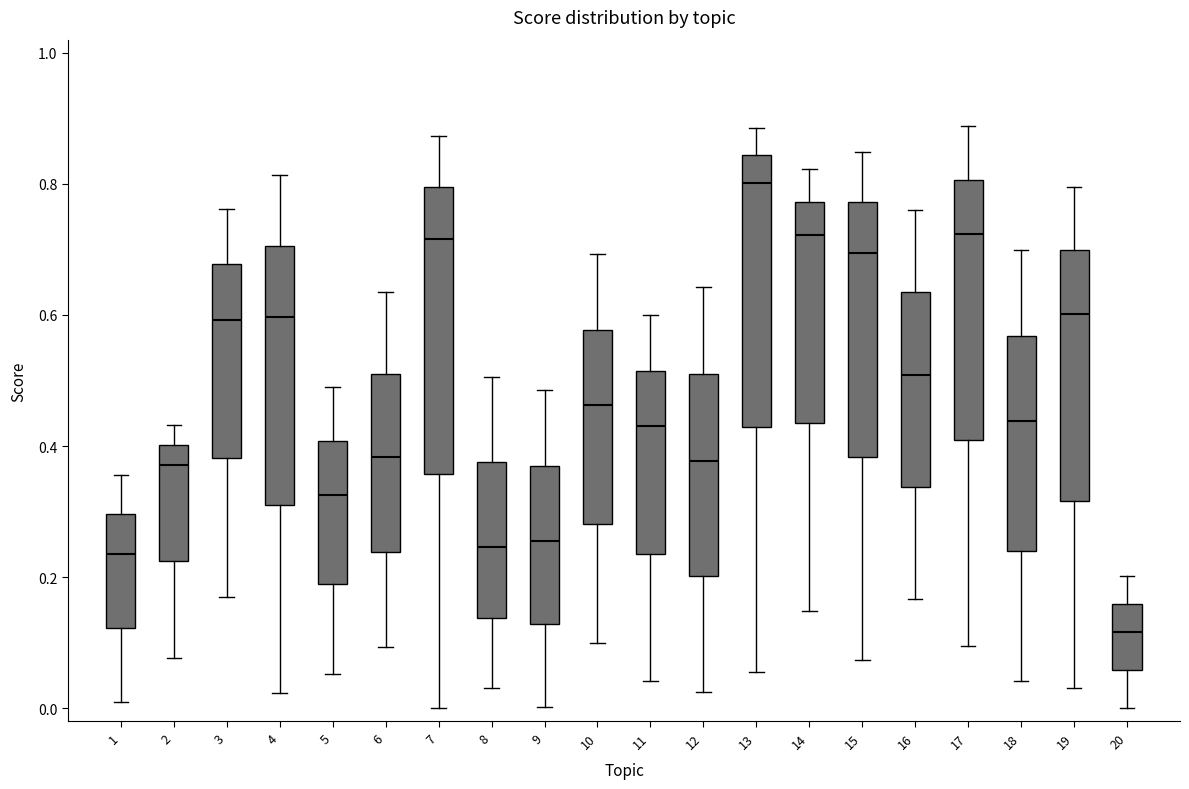

Reading left to right, read every box against the y-axis: the position of its median line, the range the box covers, and the ends of its whiskers. The values are not printed on the chart, so give them approximately, as read against the axis.

1: median 0.24, box 0.12 to 0.30, whiskers 0.00 to 0.36
2: median 0.38, box 0.22 to 0.40, whiskers 0.08 to 0.44
3: median 0.60, box 0.38 to 0.68, whiskers 0.16 to 0.76
4: median 0.60, box 0.32 to 0.70, whiskers 0.02 to 0.82
5: median 0.32, box 0.18 to 0.40, whiskers 0.06 to 0.48
6: median 0.38, box 0.24 to 0.50, whiskers 0.10 to 0.64
7: median 0.72, box 0.36 to 0.80, whiskers 0.00 to 0.88
8: median 0.24, box 0.14 to 0.38, whiskers 0.04 to 0.50
9: median 0.26, box 0.12 to 0.38, whiskers 0.00 to 0.48
10: median 0.46, box 0.28 to 0.58, whiskers 0.10 to 0.70
11: median 0.44, box 0.24 to 0.52, whiskers 0.04 to 0.60
12: median 0.38, box 0.20 to 0.52, whiskers 0.02 to 0.64
13: median 0.80, box 0.42 to 0.84, whiskers 0.06 to 0.88
14: median 0.72, box 0.44 to 0.78, whiskers 0.14 to 0.82
15: median 0.70, box 0.38 to 0.78, whiskers 0.08 to 0.84
16: median 0.50, box 0.34 to 0.64, whiskers 0.16 to 0.76
17: median 0.72, box 0.40 to 0.80, whiskers 0.10 to 0.88
18: median 0.44, box 0.24 to 0.56, whiskers 0.04 to 0.70
19: median 0.60, box 0.32 to 0.70, whiskers 0.04 to 0.80
20: median 0.12, box 0.06 to 0.16, whiskers 0.00 to 0.20